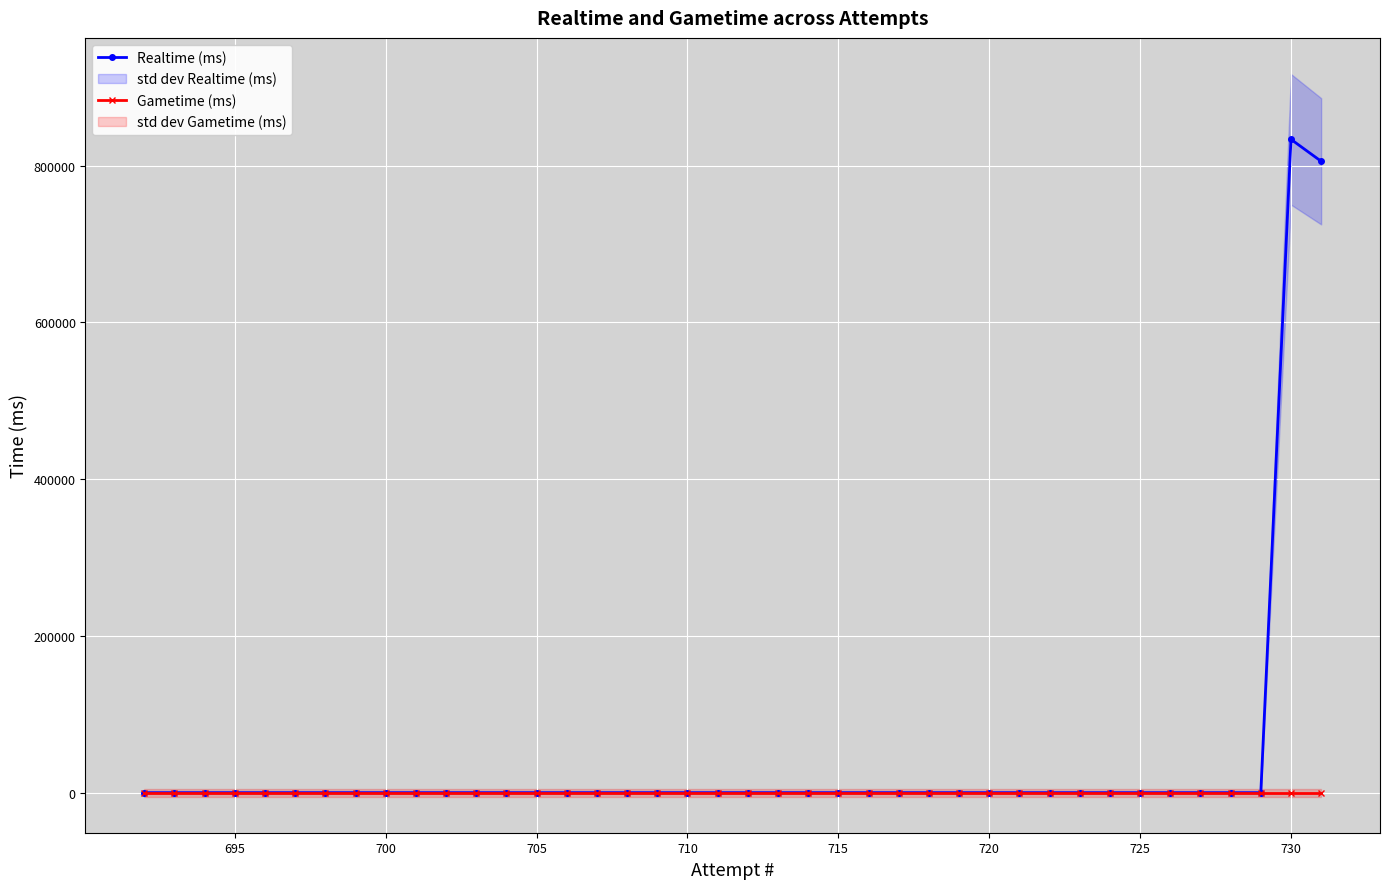

True or false: Realtime (ms) and Gametime (ms) intersect in this chart.

False